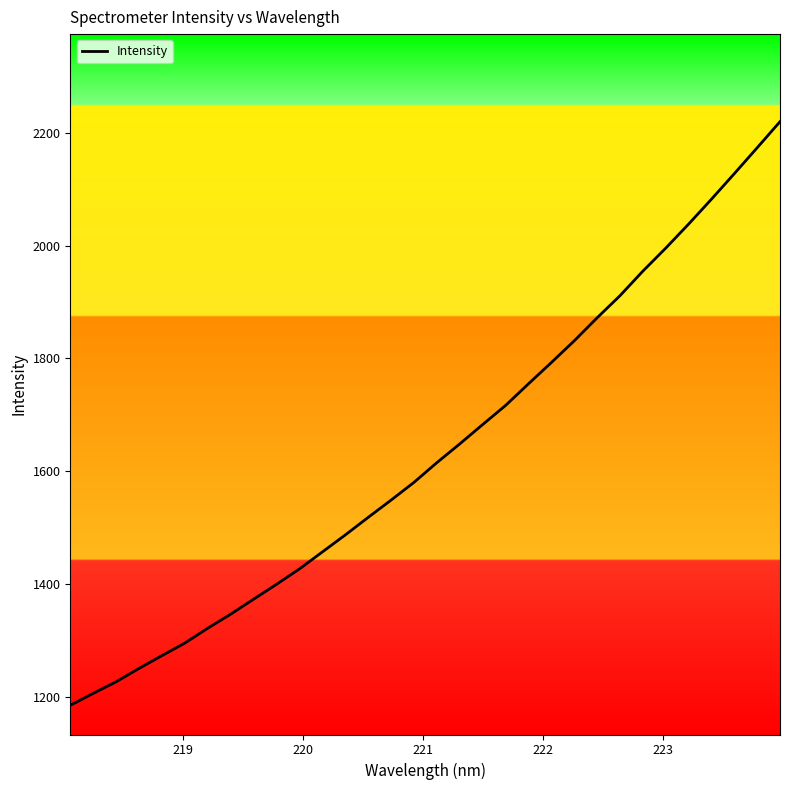

Reading right to left, transcribe all the data shown in this chart.

2219.3	2173.1	2127.2	2082.0	2037.8	1995.3	1954.5	1911.0	1871.8	1831.1	1792.7	1755.0	1716.7	1682.9	1648.7	1615.5	1580.6	1549.1	1518.6	1487.4	1457.4	1427.3	1400.1	1373.7	1347.2	1322.4	1296.1	1273.8	1251.2	1227.5	1207.0	1185.8